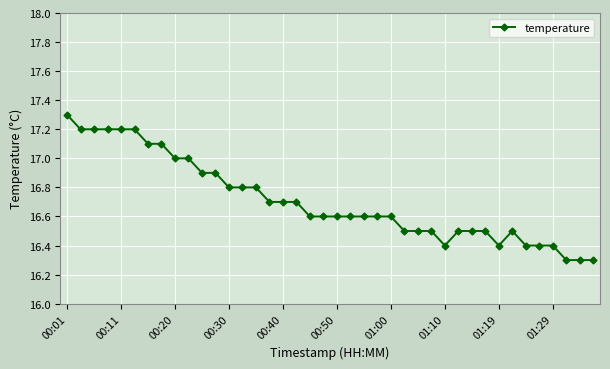

Reading right to left, list all the values displayed in this chart.

16.3	16.3	16.3	16.4	16.4	16.4	16.5	16.4	16.5	16.5	16.5	16.4	16.5	16.5	16.5	16.6	16.6	16.6	16.6	16.6	16.6	16.6	16.7	16.7	16.7	16.8	16.8	16.8	16.9	16.9	17.0	17.0	17.1	17.1	17.2	17.2	17.2	17.2	17.2	17.3